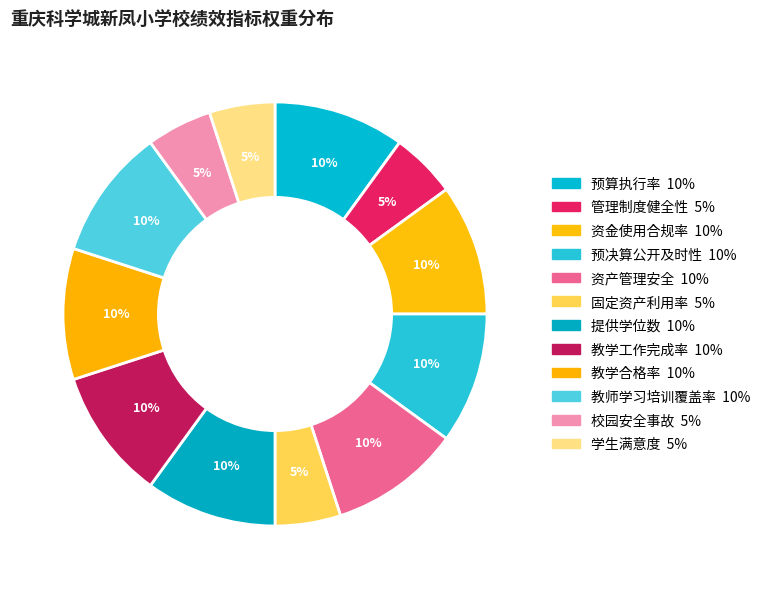

What percentage do 学生满意度 and 教学合格率 together represent?

15.0%